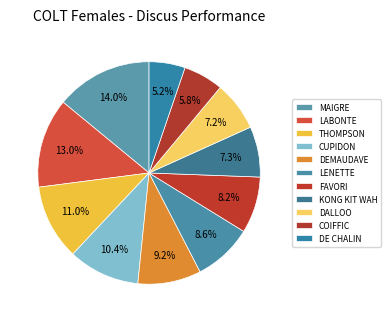

How many segments does this pie chart have?

11